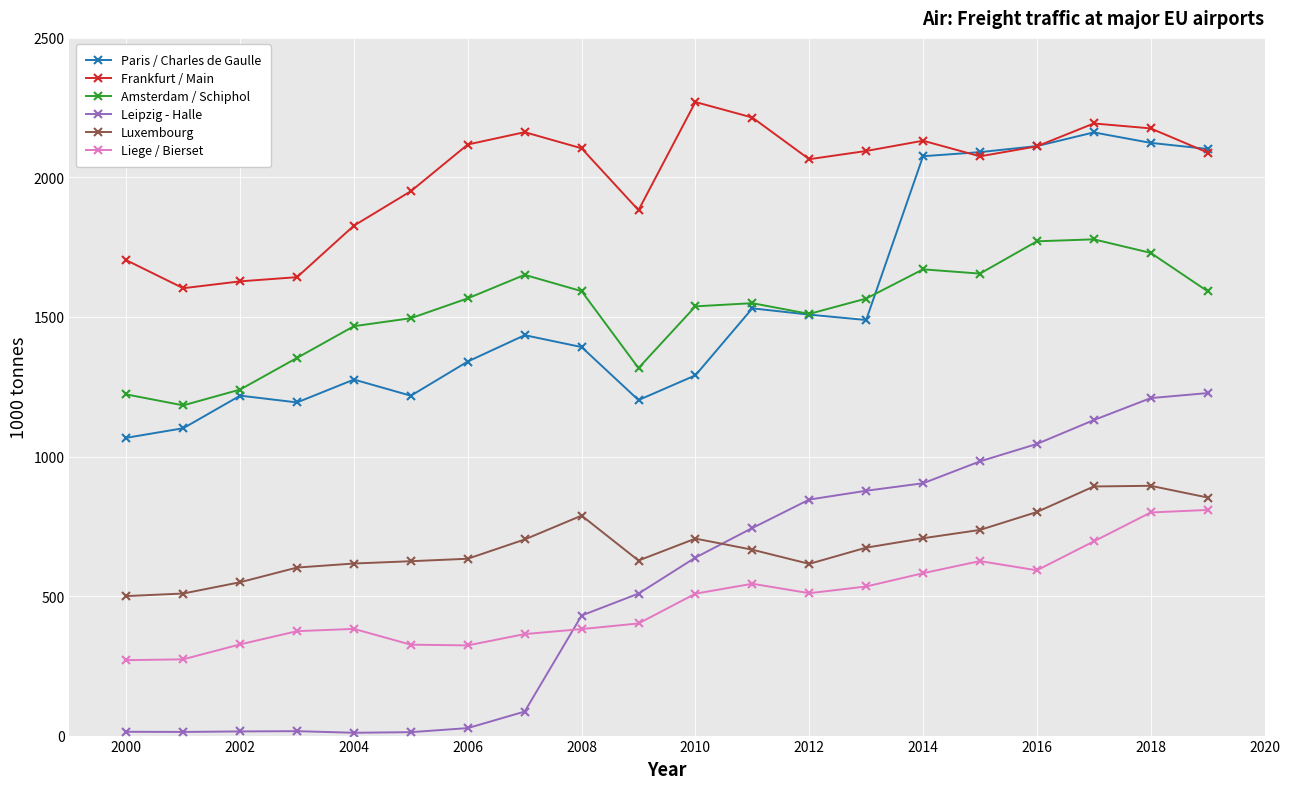

What is the smallest value displayed?

10.1